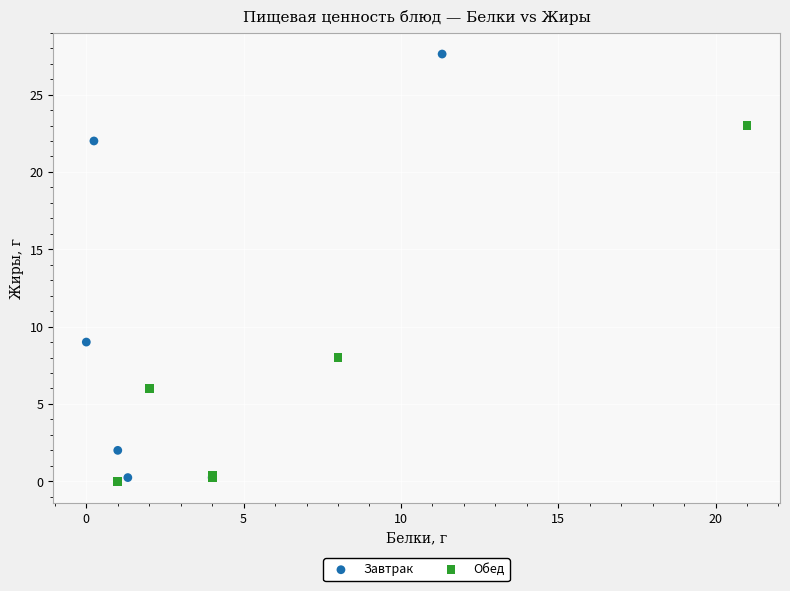

Which series has the widest spread of Y values?

Завтрак